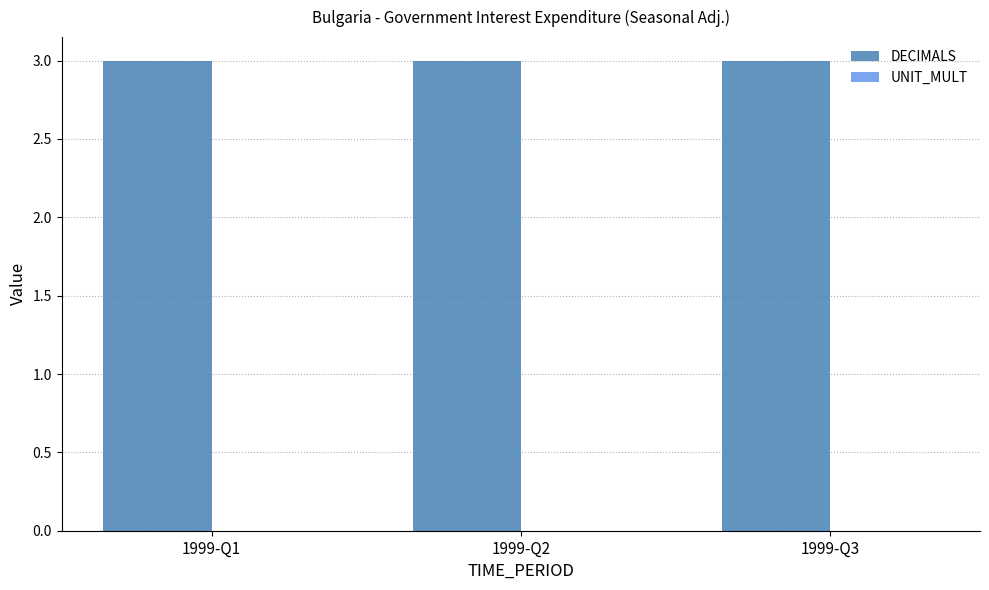

What is the maximum value for DECIMALS?

3